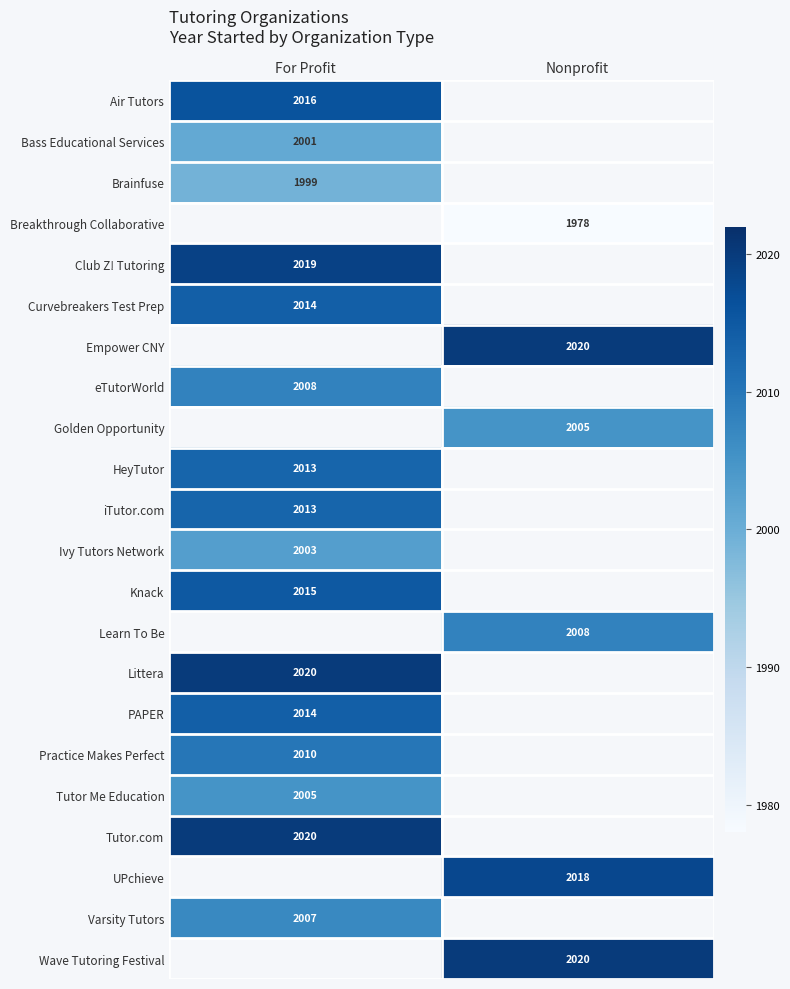

What is the difference between the highest and lowest values at For Profit?

21.0